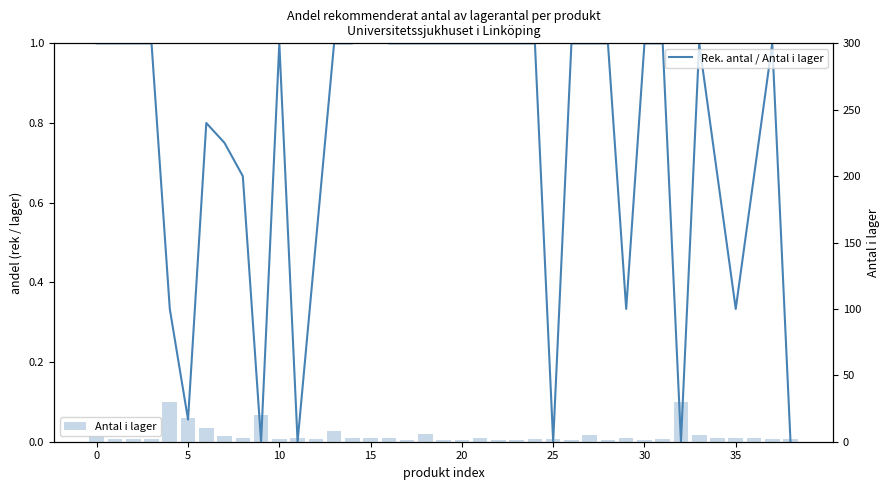

What is the difference between the second highest and minimum values in the Rek. antal / Antal i lager series?

1.0